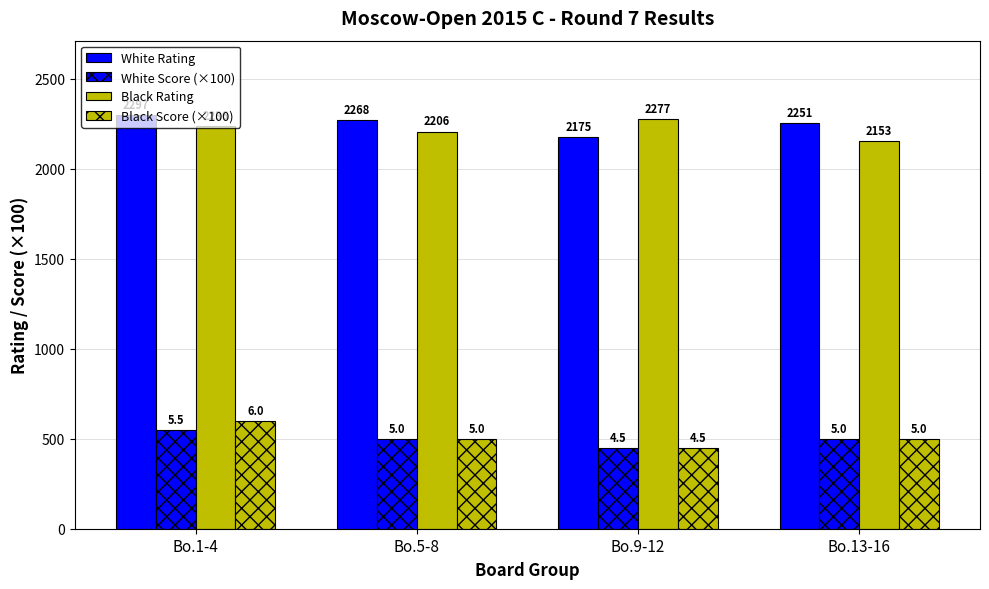

Which series has the largest total across all categories?

White Rating